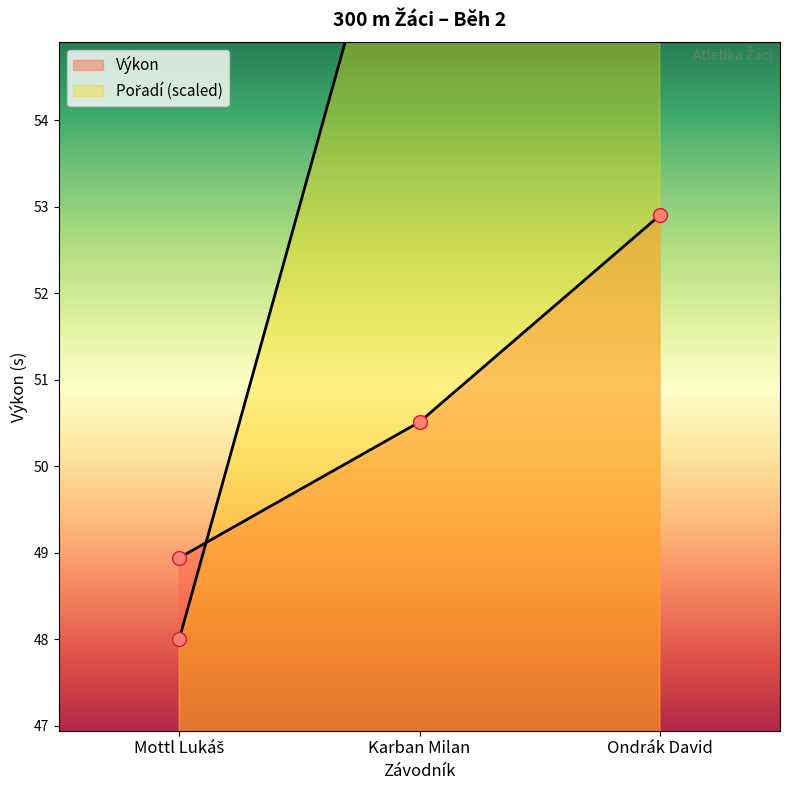

Count the Pořadí values in the range 48 to 68.

3